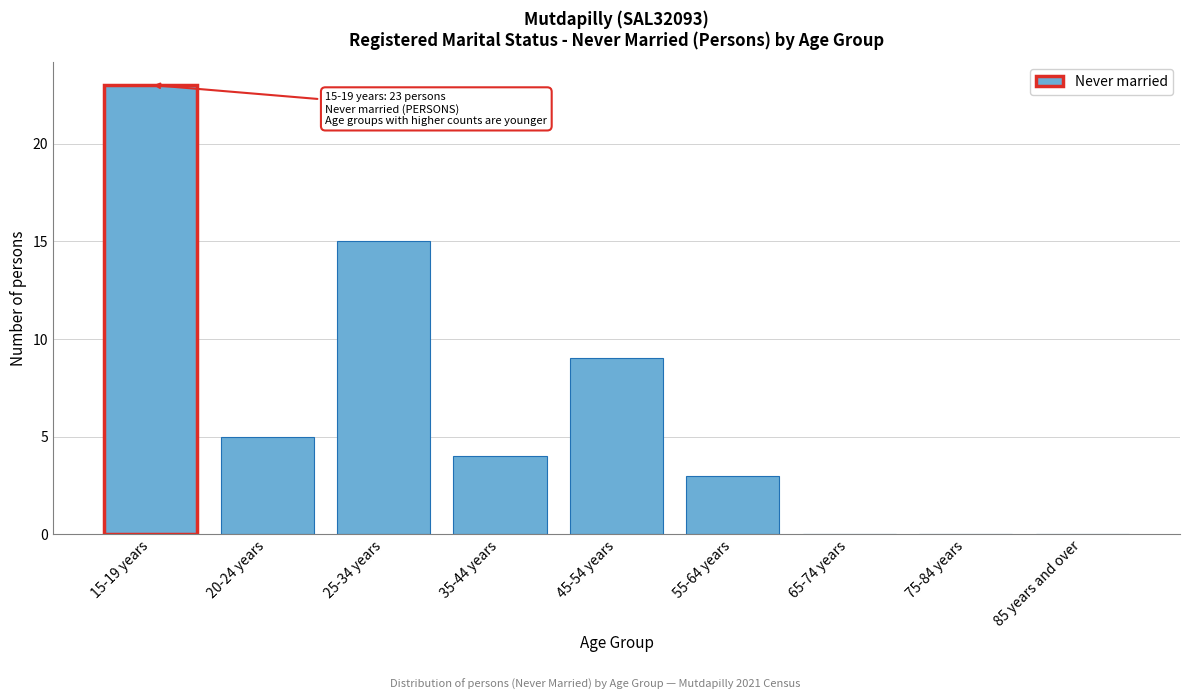

Reading left to right, list all the values displayed in this chart.

15-19 years=23	20-24 years=5	25-34 years=15	35-44 years=4	45-54 years=9	55-64 years=3	65-74 years=0	75-84 years=0	85 years and over=0